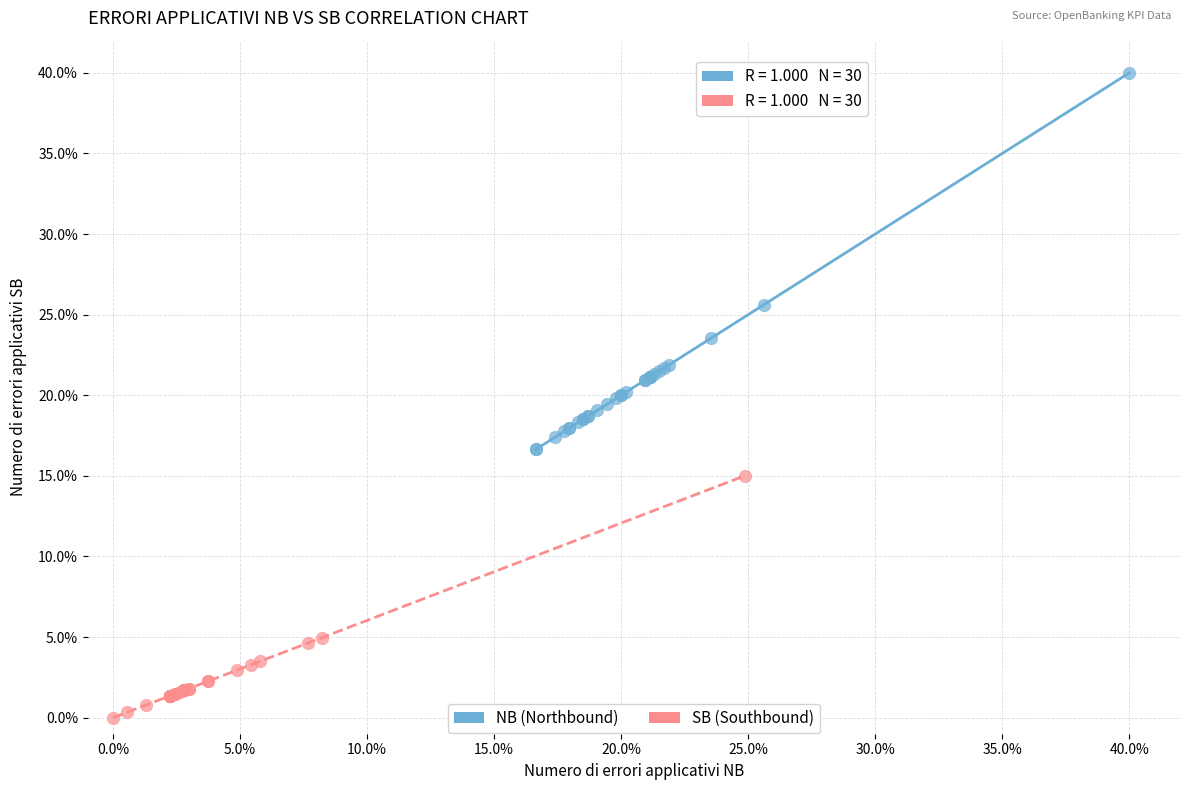

What are all the series names shown in the legend?

NB (Northbound), SB (Southbound)